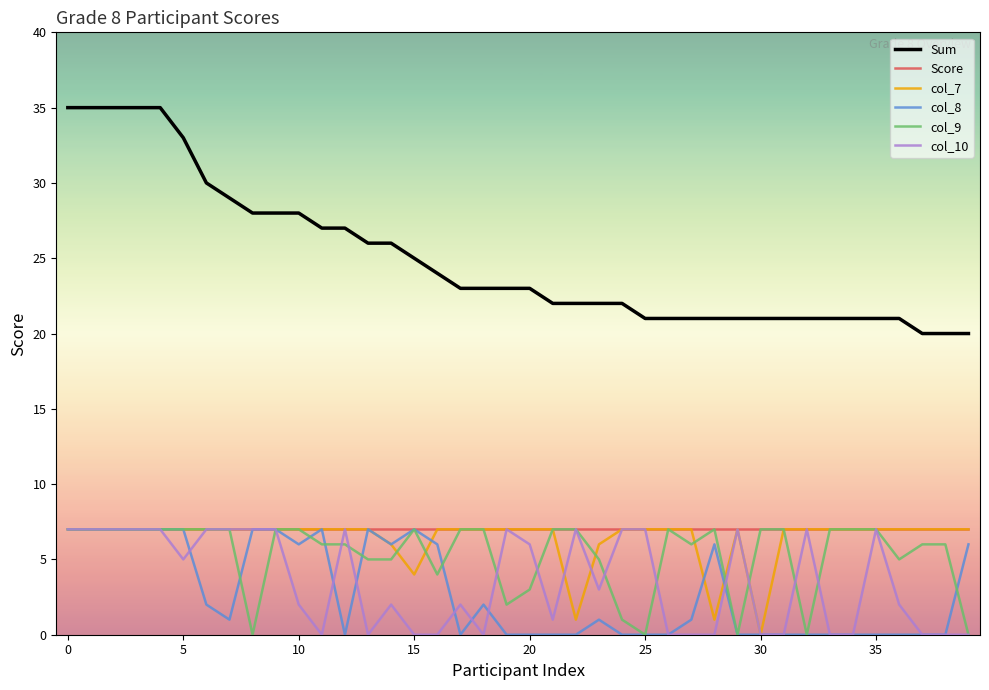

How many lines are shown in the chart?

6